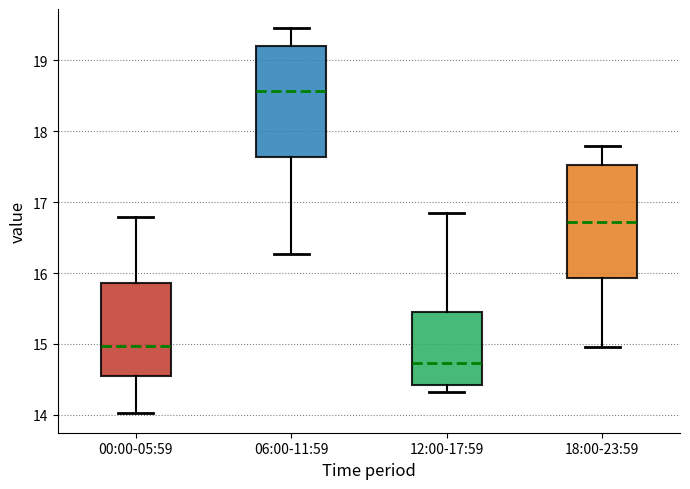

Reading left to right, transcribe this box plot: for each box, give where its median line is, the range the box spans, and where its two whiskers end, as read against the y-axis. The values are not printed on the chart, so give them approximately, as read against the axis.

00:00-05:59: median 15.0, box 14.5 to 15.9, whiskers 14.0 to 16.8
06:00-11:59: median 18.6, box 17.6 to 19.2, whiskers 16.3 to 19.5
12:00-17:59: median 14.7, box 14.4 to 15.5, whiskers 14.3 to 16.9
18:00-23:59: median 16.7, box 15.9 to 17.5, whiskers 15.0 to 17.8